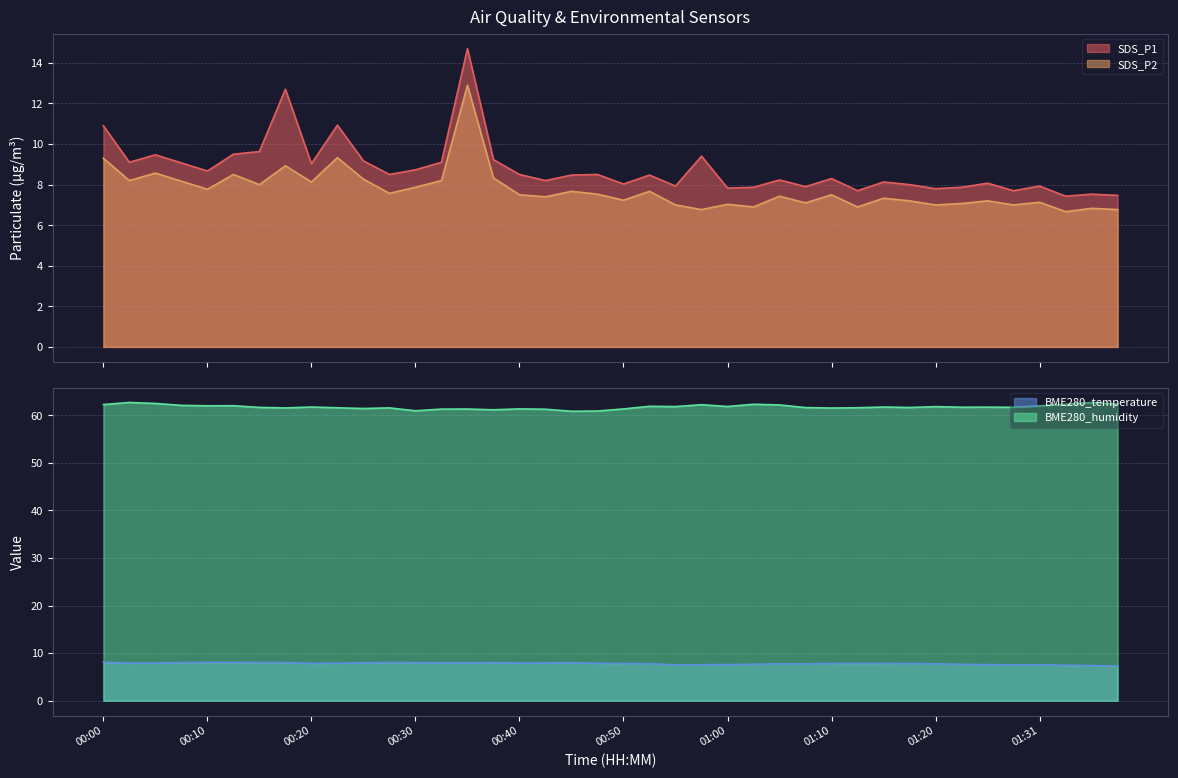

What are all the series names shown in the legend?

SDS_P1, SDS_P2, BME280_temperature, BME280_humidity